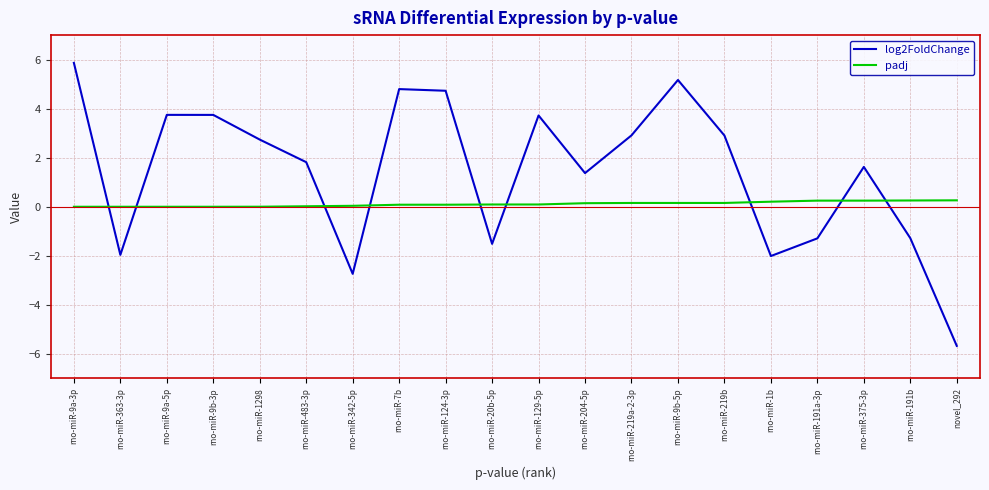

List the series in order of their peak value, highest first.

log2FoldChange, padj